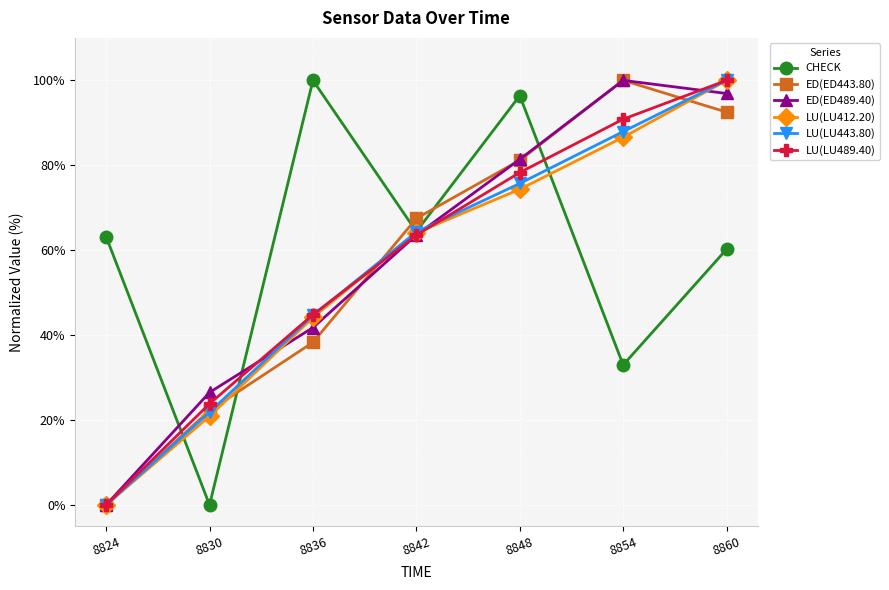

Reading left to right, extract all data points from this chart.

CHECK: 8824=63.2	8830=0.0	8836=100.0	8842=64.4	8848=96.4	8854=33.0	8860=60.2
ED(ED443.80): 8824=0.0	8830=22.2	8836=38.3	8842=67.5	8848=81.2	8854=100.0	8860=92.5
ED(ED489.40): 8824=0.0	8830=26.5	8836=41.8	8842=63.6	8848=81.4	8854=100.0	8860=96.9
LU(LU412.20): 8824=0.0	8830=20.9	8836=44.1	8842=64.1	8848=74.3	8854=86.6	8860=100.0
LU(LU443.80): 8824=0.0	8830=21.9	8836=44.6	8842=64.3	8848=75.7	8854=87.9	8860=100.0
LU(LU489.40): 8824=0.0	8830=23.8	8836=44.8	8842=63.6	8848=78.3	8854=90.9	8860=100.0